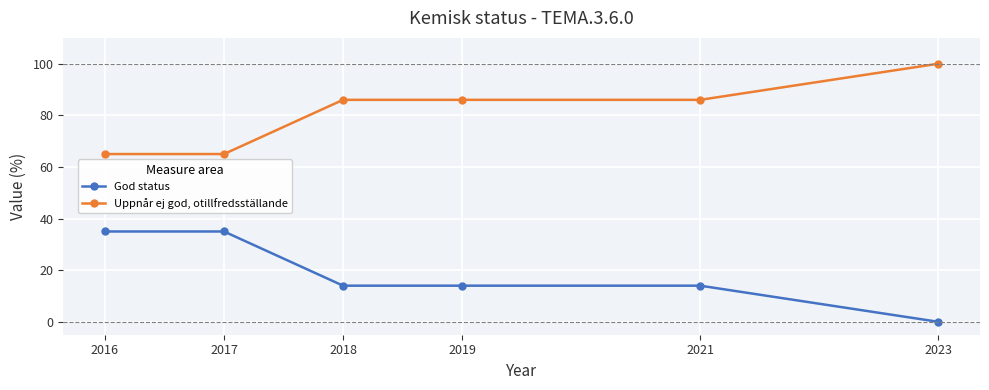

What is the sum of all Uppnår ej god, otillfredsställande values?

488